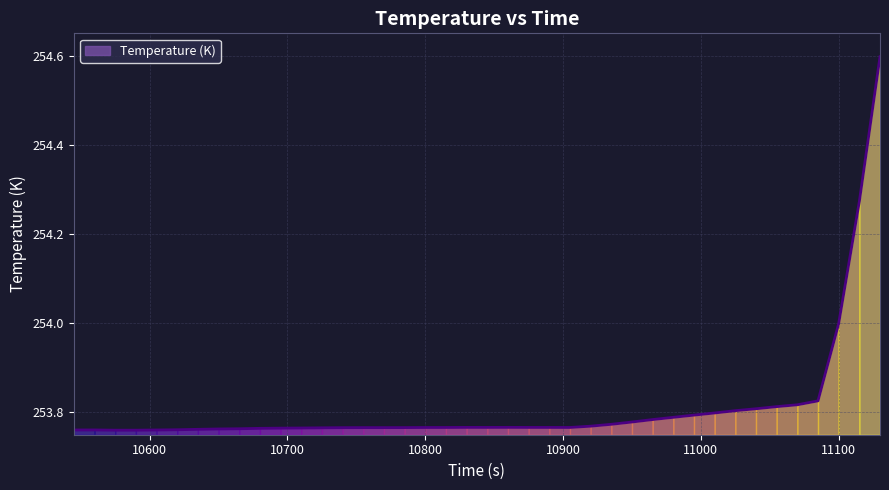

How many lines are shown in the chart?

1